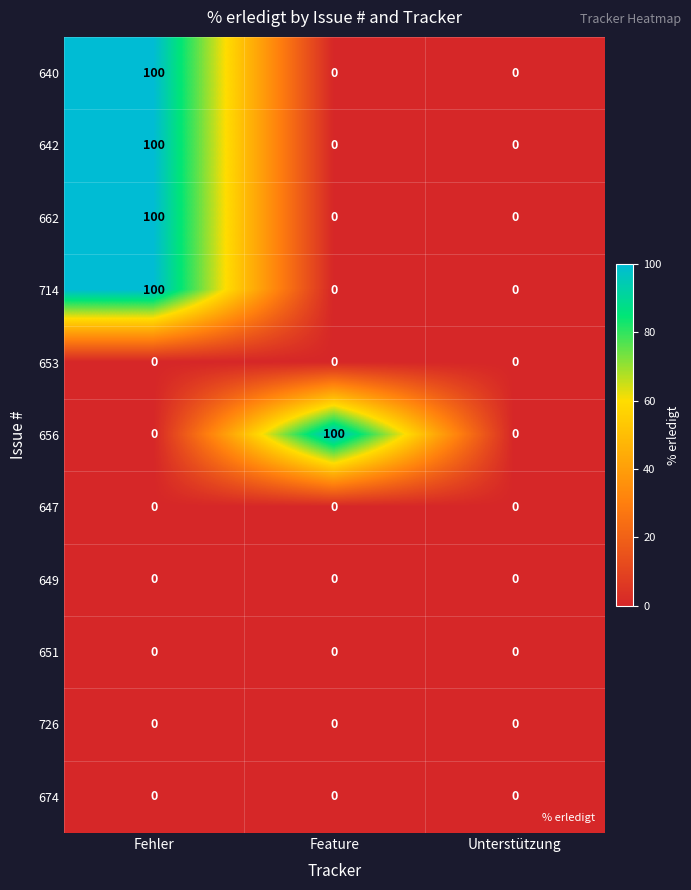

At which category is the sum across all series the highest?

Fehler